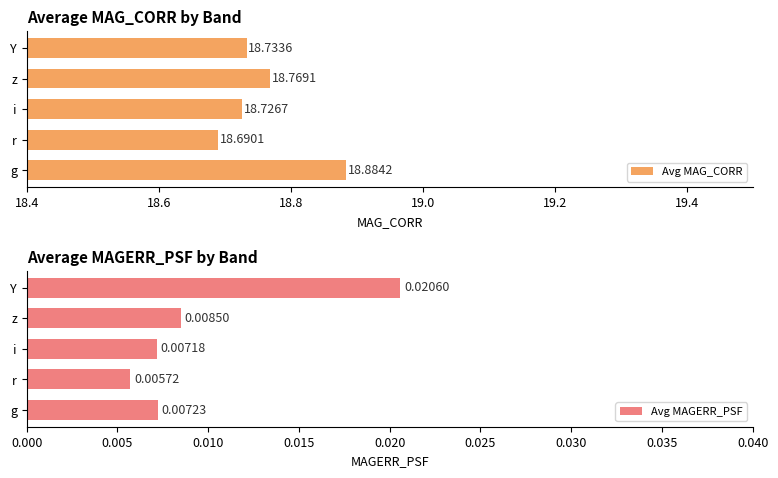

Which category has the highest value in the Avg MAG_CORR series?

g